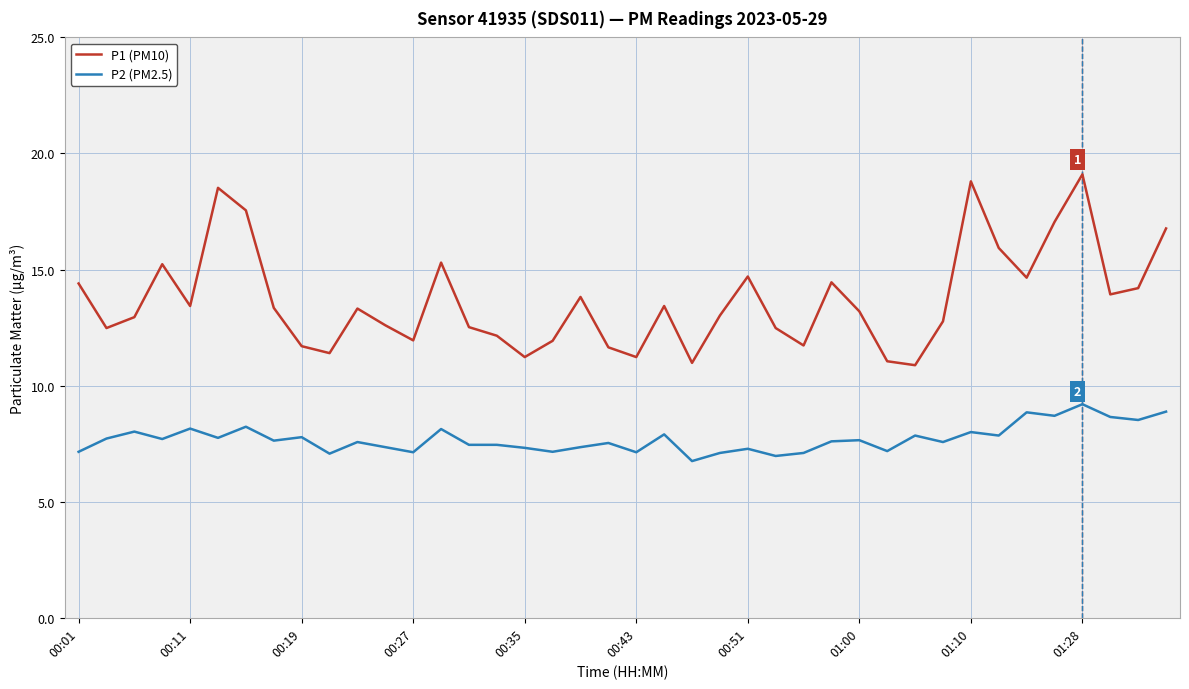

List the series in order of their peak value, highest first.

P1 (PM10), P2 (PM2.5)